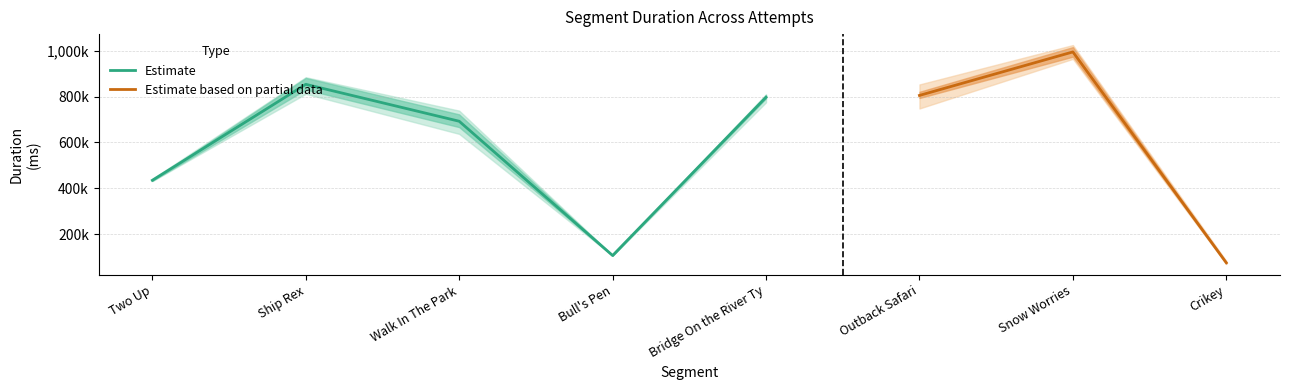

What is the label of the 7th point from the left?

Snow Worries